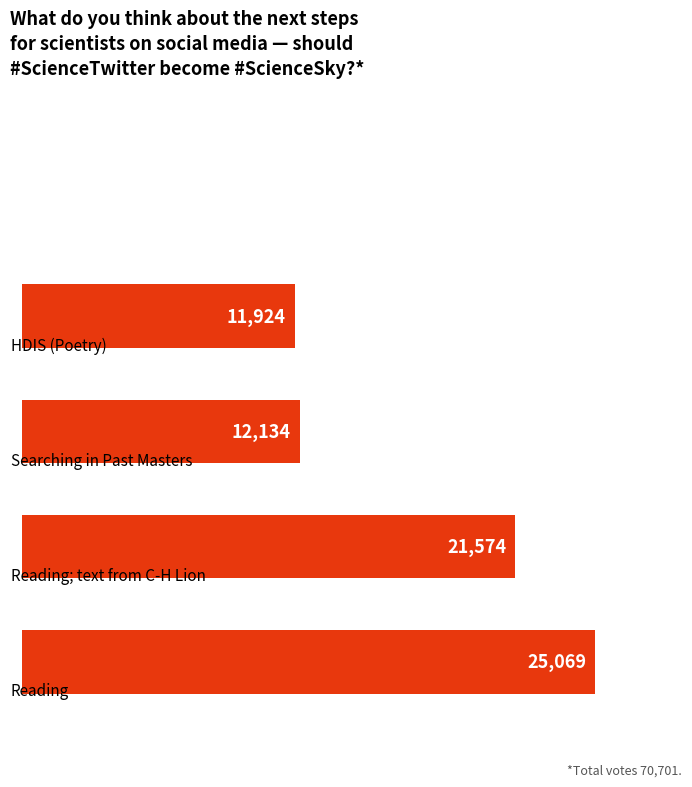

Reading top to bottom, extract all data points from this chart.

11924	12134	21574	25069